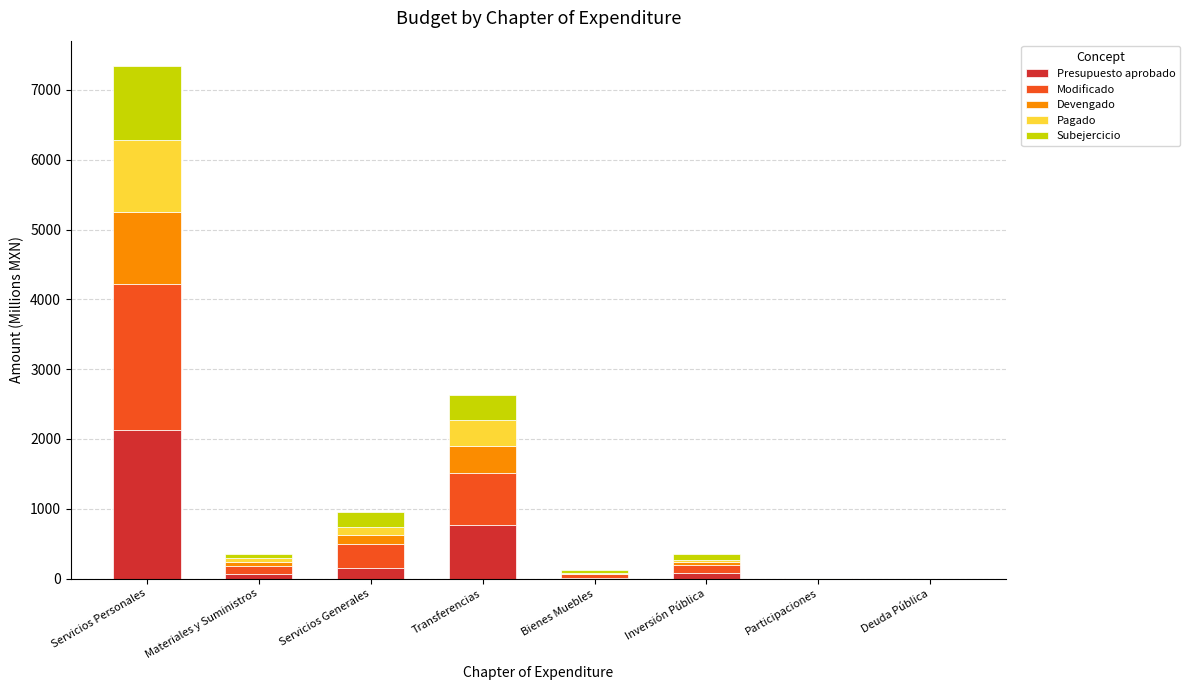

The Presupuesto aprobado series shows 0.0 at Participaciones. True or false?

True